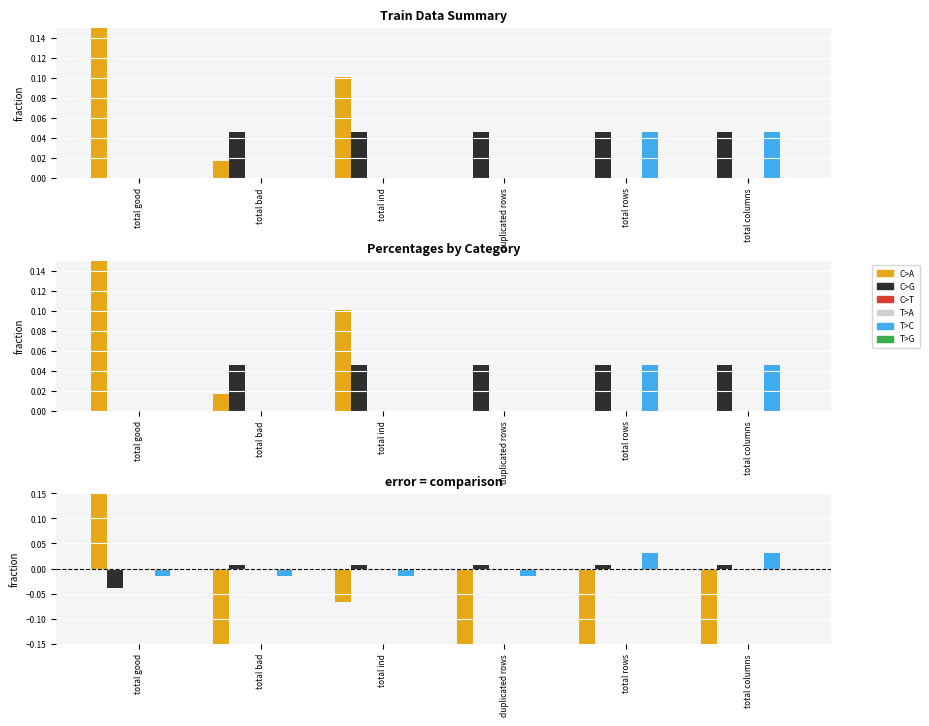

How many bars are there in each group?

6